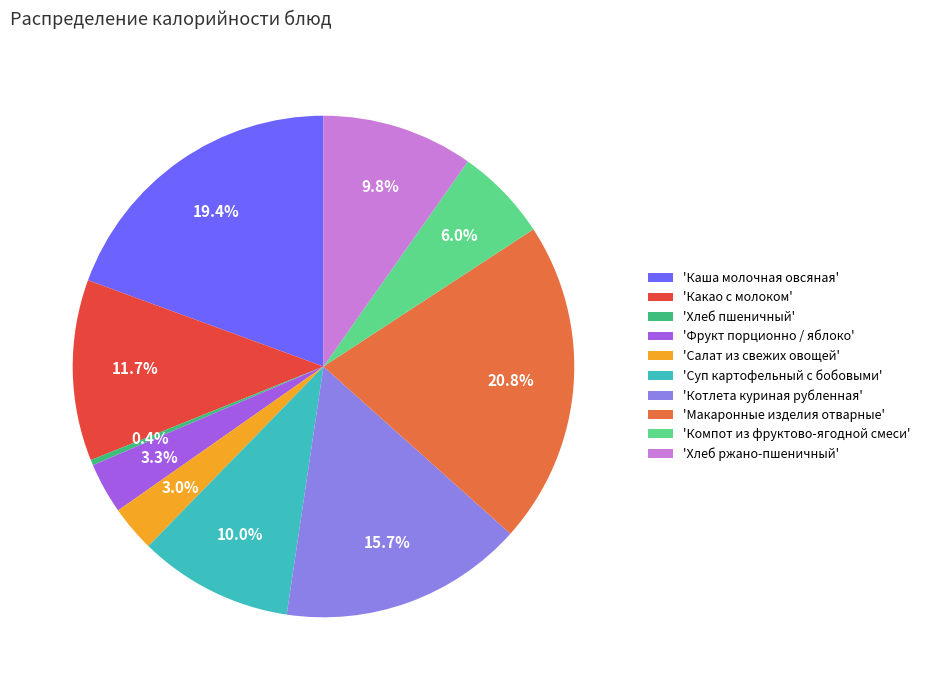

How many segments does this pie chart have?

10